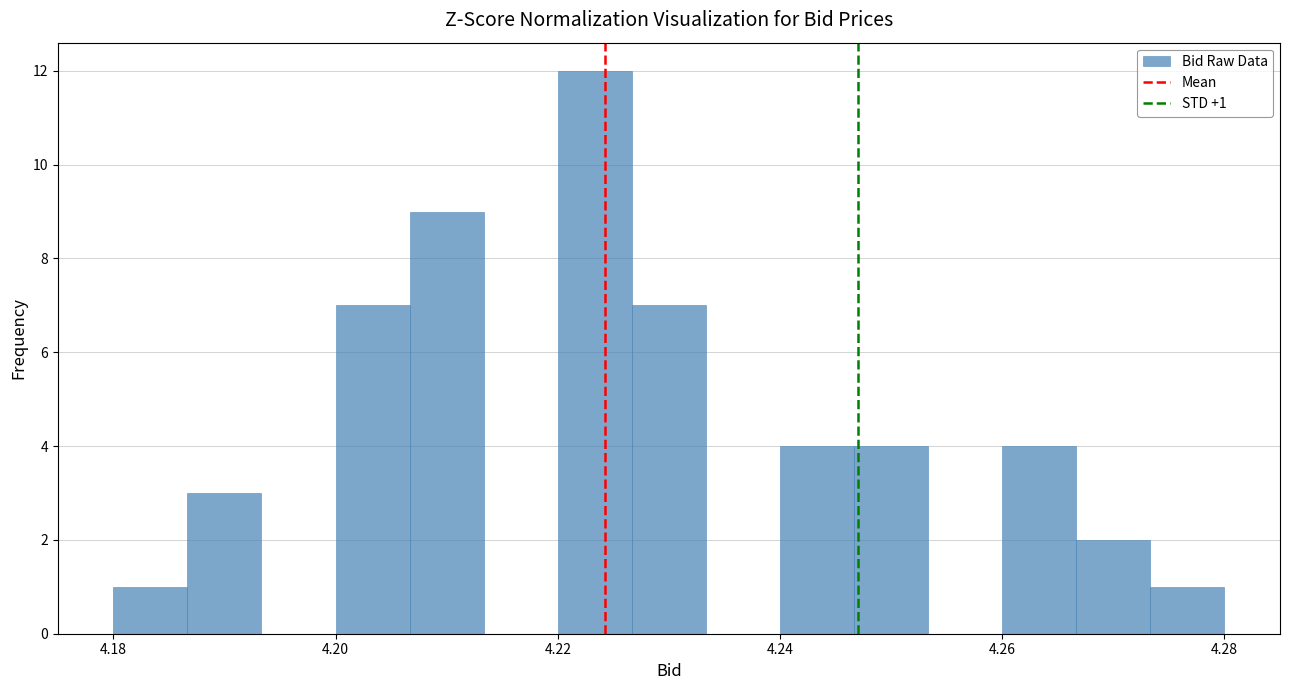

Around what value on the x-axis is the tallest bar? Give the approximate position of its centre, as read against the axis.

4.224